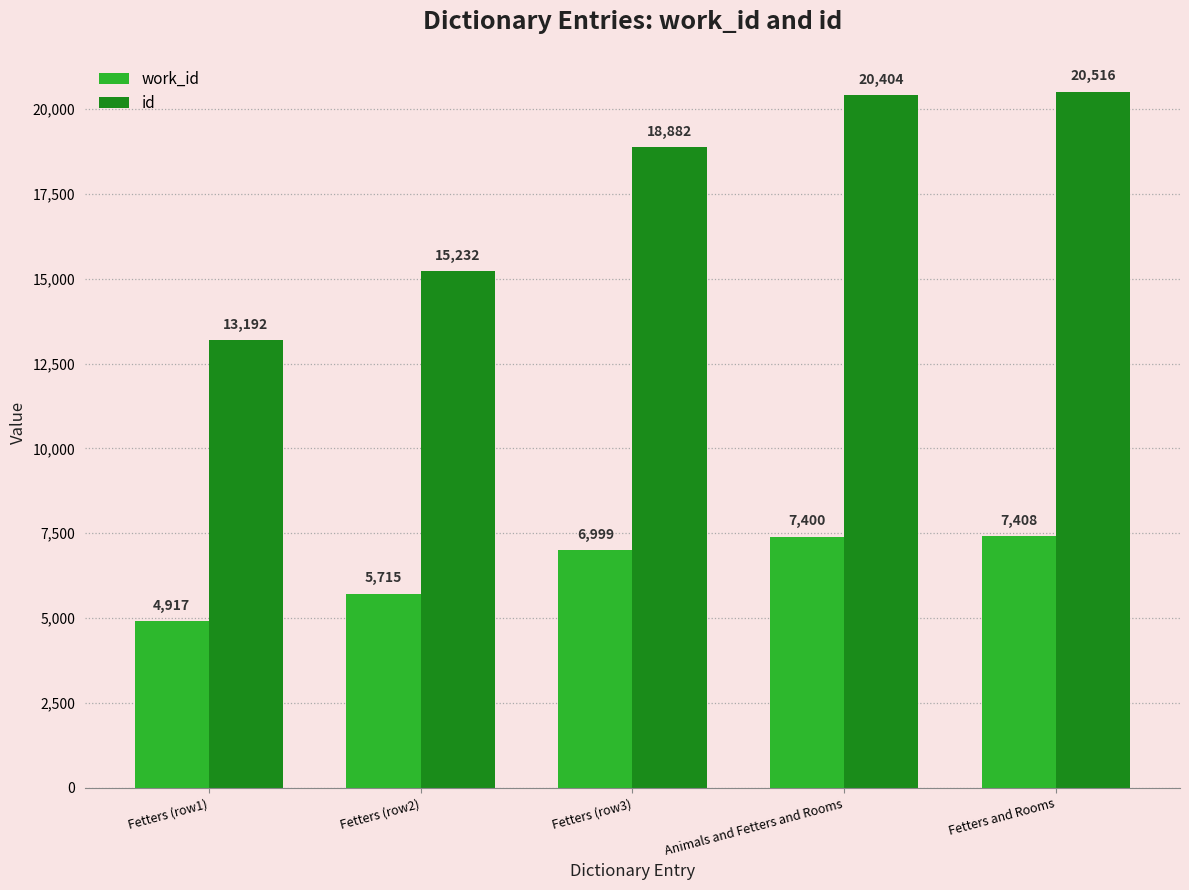

What is the difference between the highest and lowest values at Fetters and Rooms?

13108